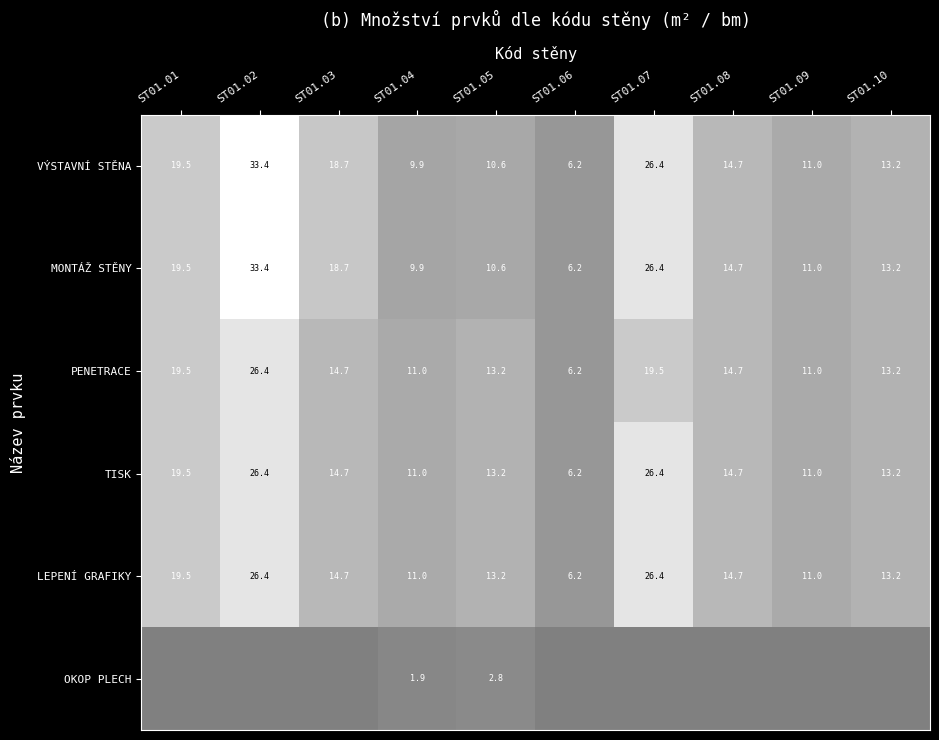

What is the difference between the maximum and minimum values in the LEPENÍ GRAFIKY series?

20.2